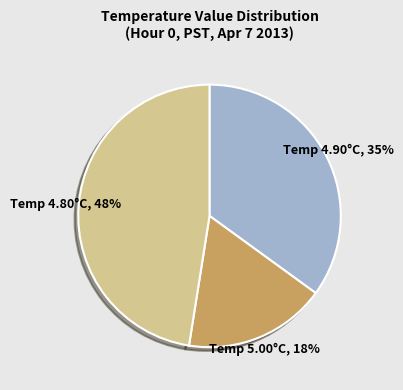

Does any single category account for the majority?

No